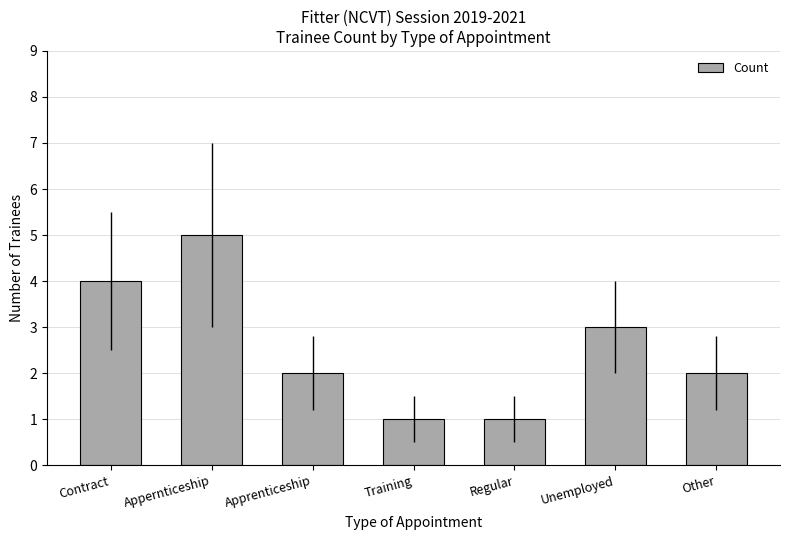

Count the values in the range 1 to 4.

6